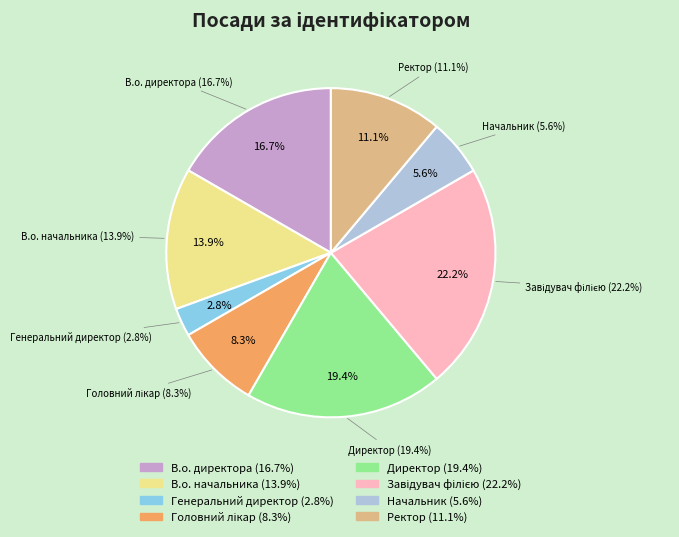

How many slices are in this pie chart?

8